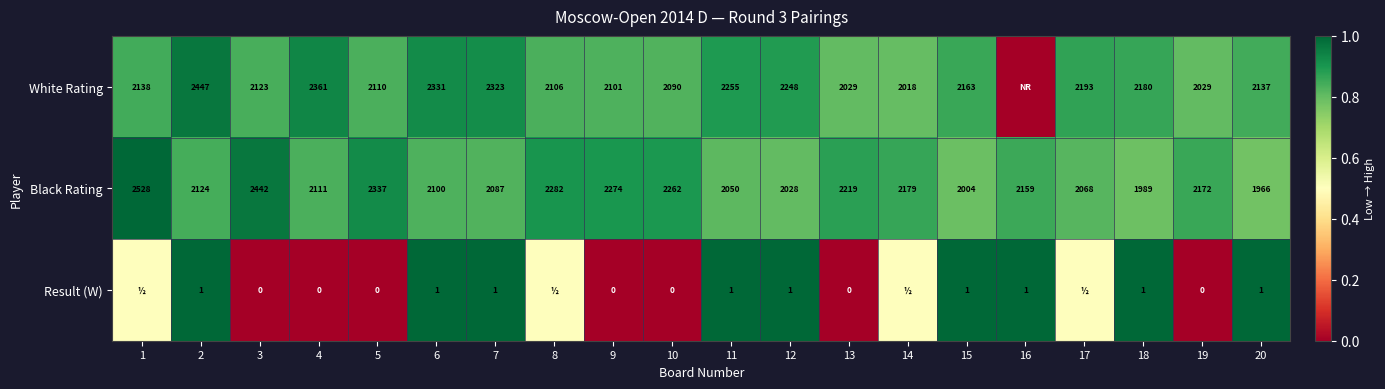

At which category is the sum across all series the highest?

2